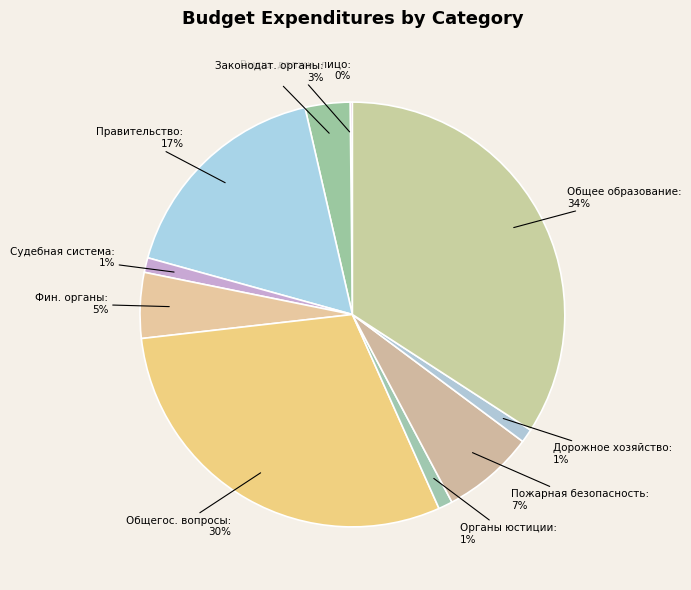

What percentage is the Общее образование slice, to the nearest percent?

34%